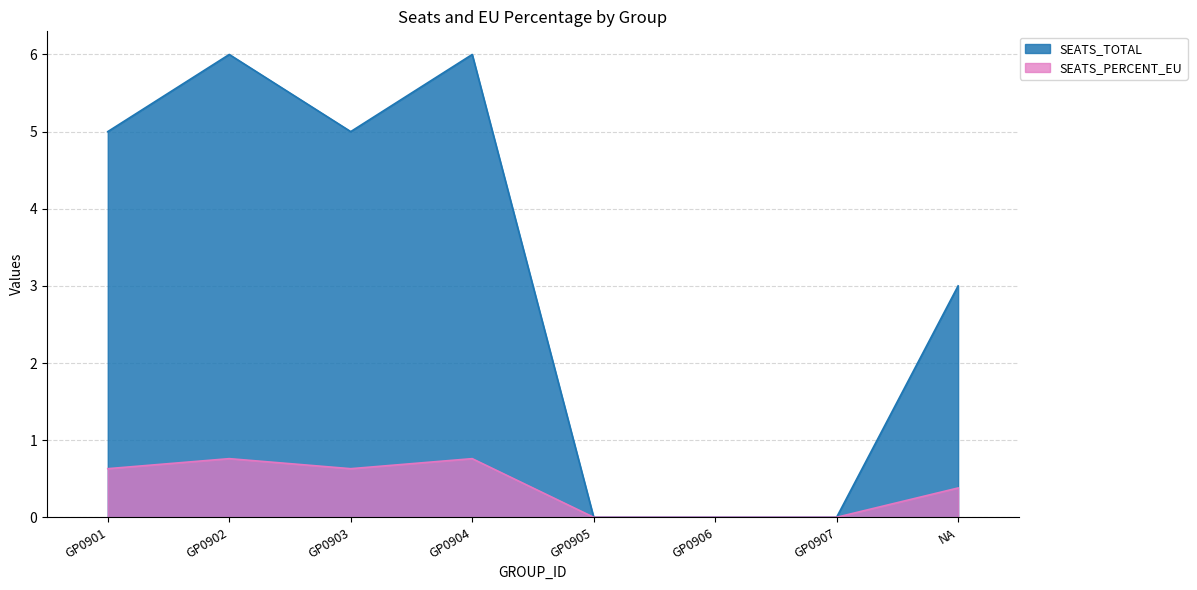

At GP0902, list the series in order from largest to smallest.

SEATS_TOTAL, SEATS_PERCENT_EU